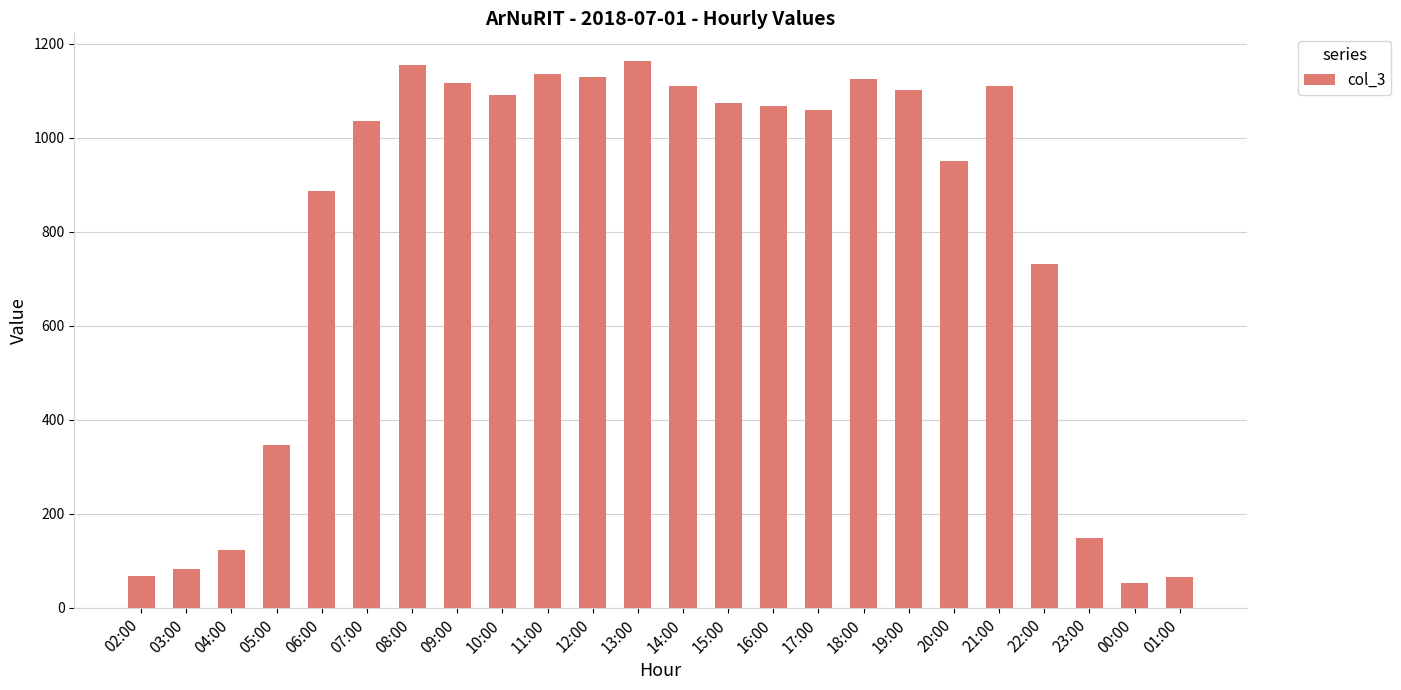

Which category has the lowest value across all series?

00:00